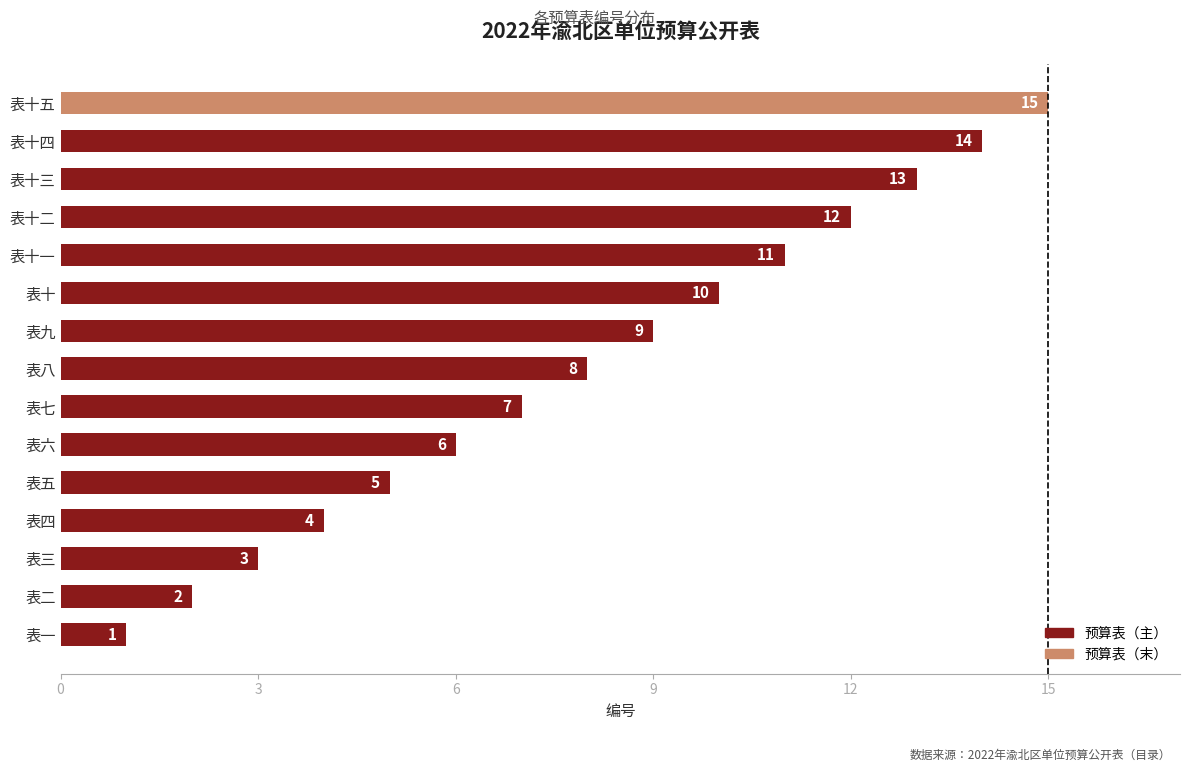

What is the maximum value shown in the chart?

15